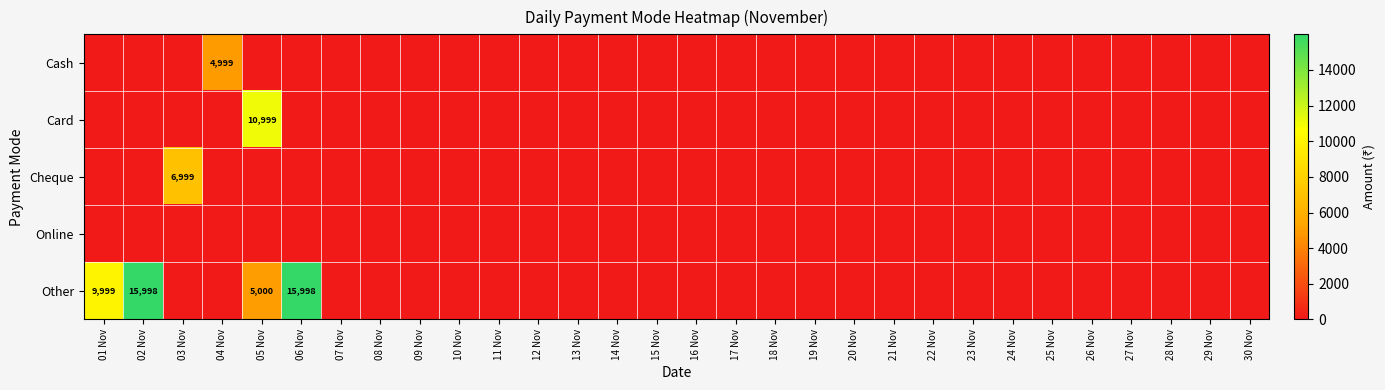

Which series has the widest spread of values?

Other